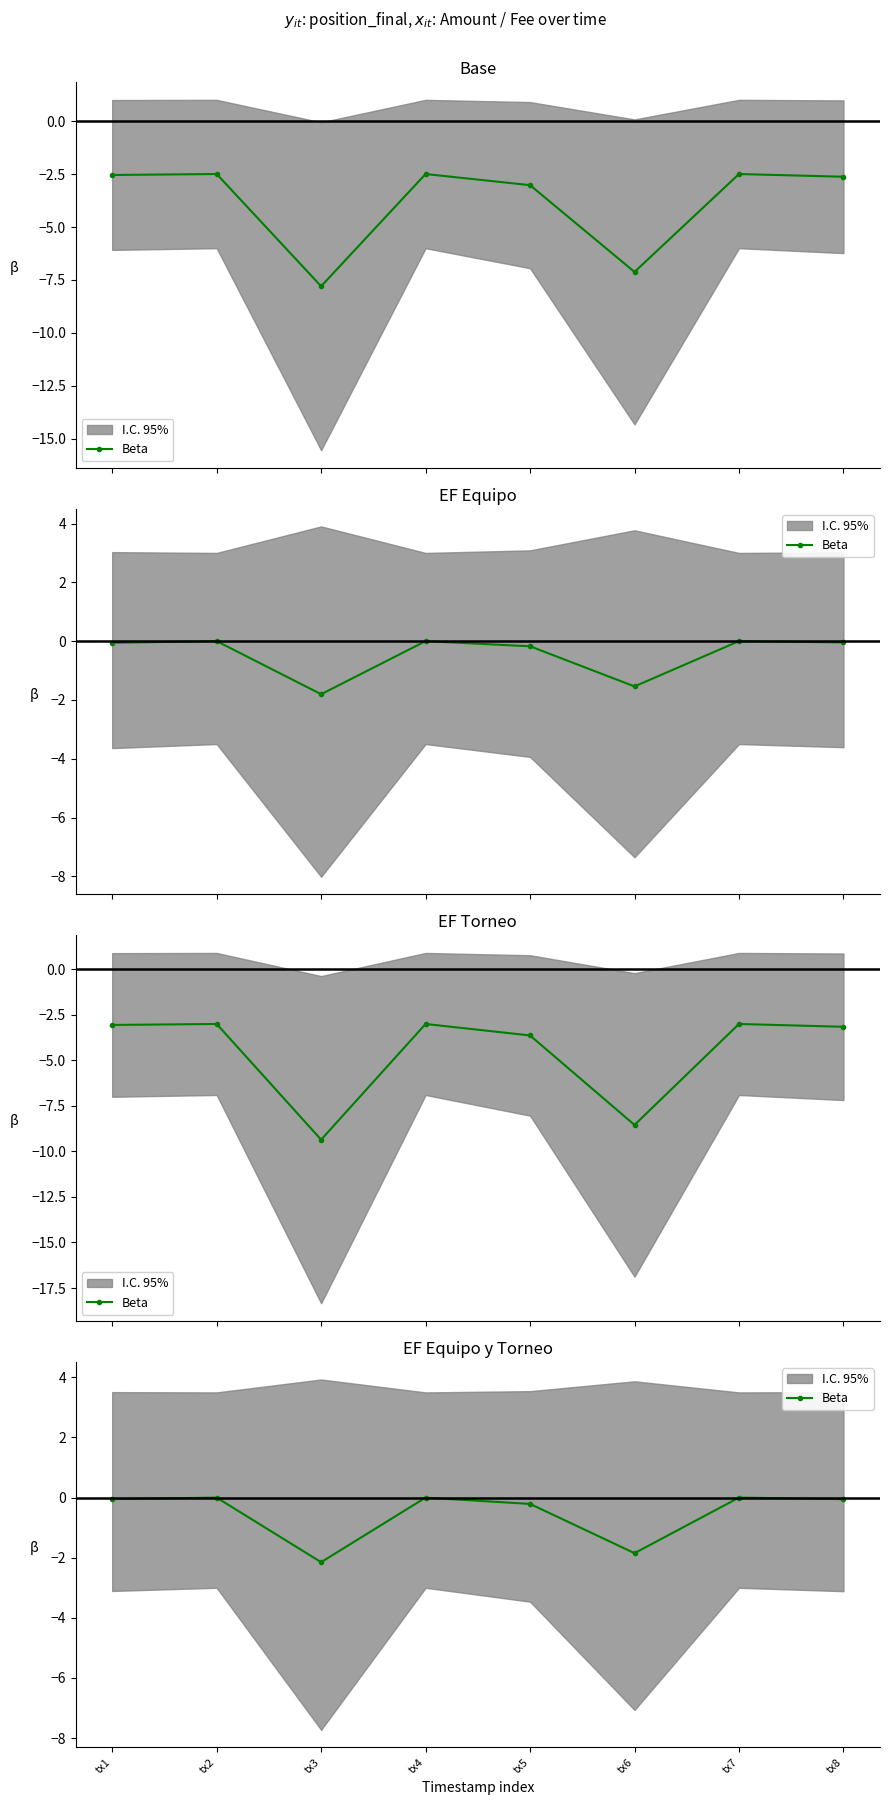

List the labels in order of value, largest first.

tx2, tx4, tx7, tx1, tx8, tx5, tx6, tx3